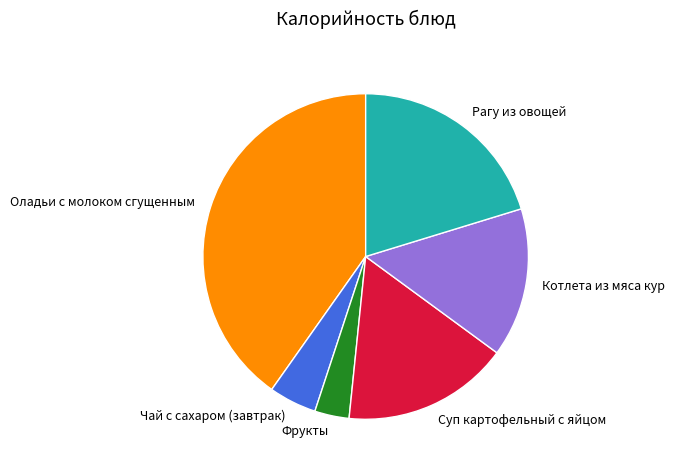

Which has a higher value, Рагу из овощей or Котлета из мяса кур?

Рагу из овощей